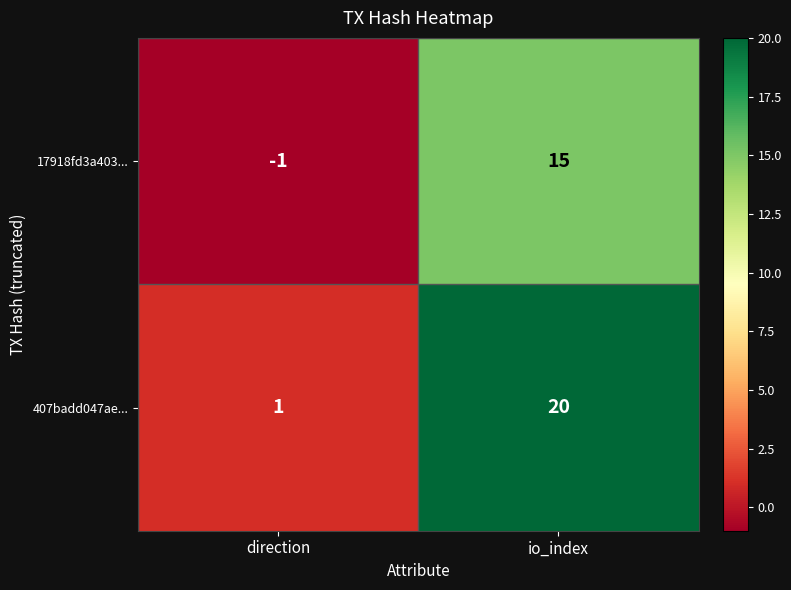

How many series are shown in this chart?

2